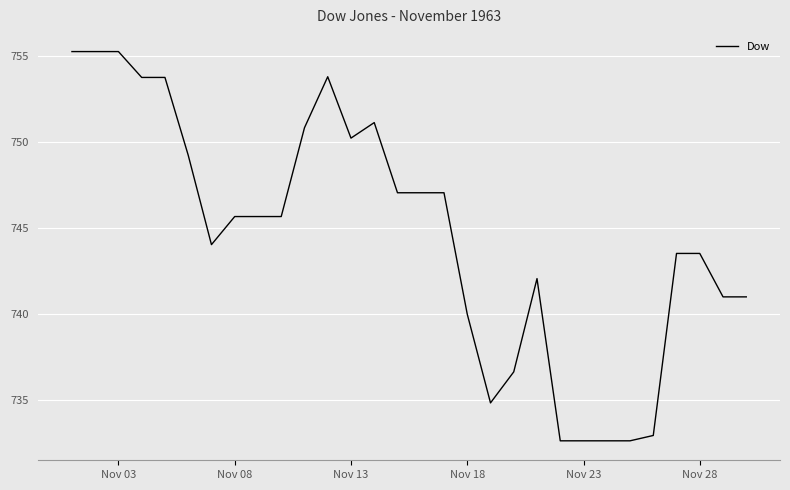

Does the chart have visible grid lines?

Yes